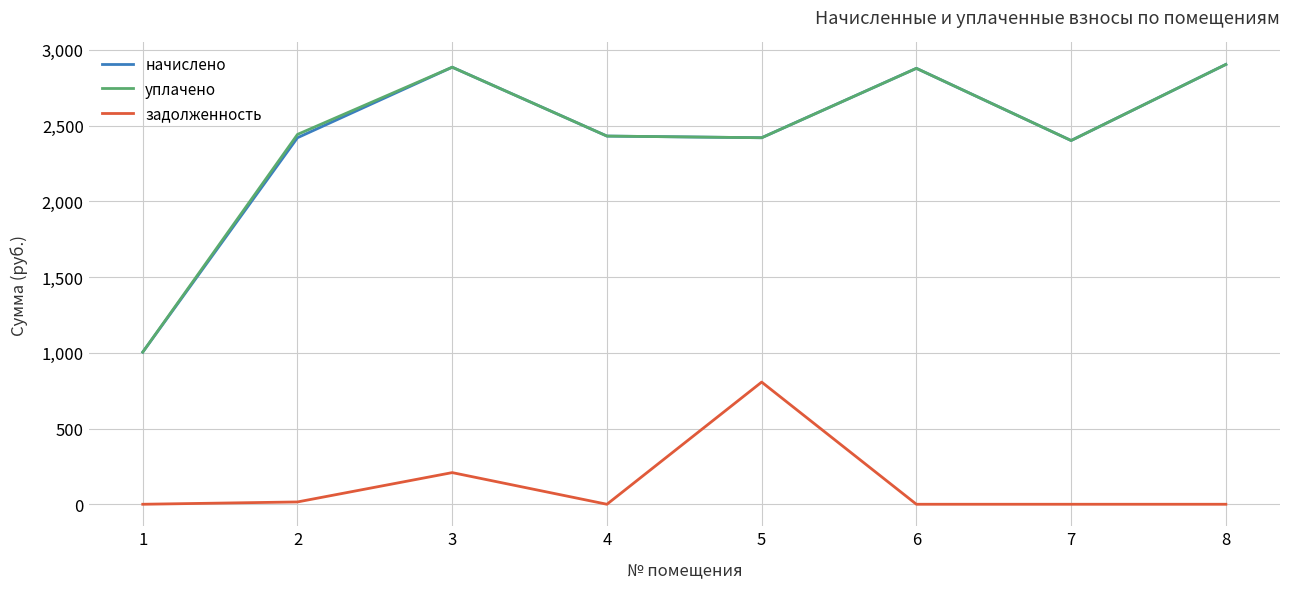

Is it true that уплачено equals 2430.6 at 4?

True